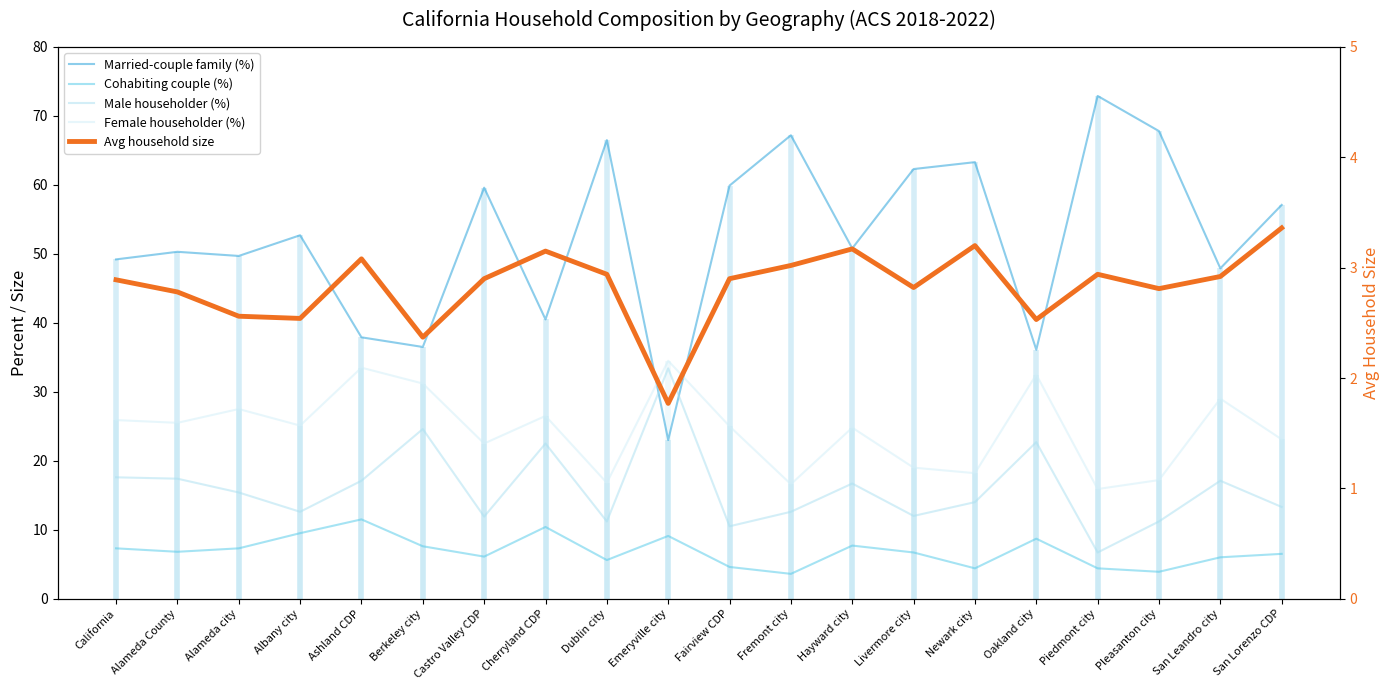

What position from the left is Alameda city?

3